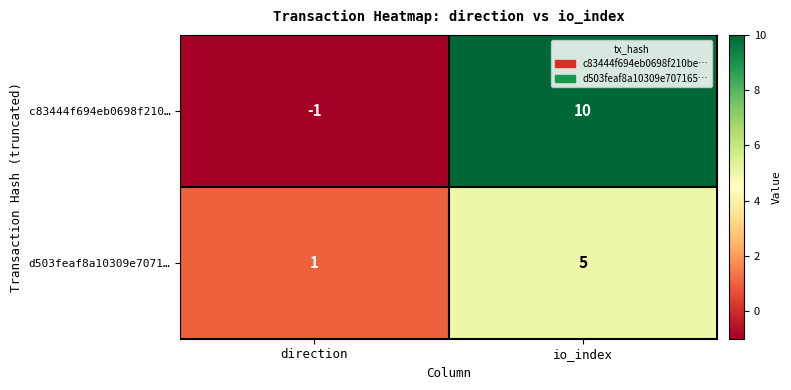

What is the difference between the d503feaf8a10309e7071… values at io_index and direction?

4